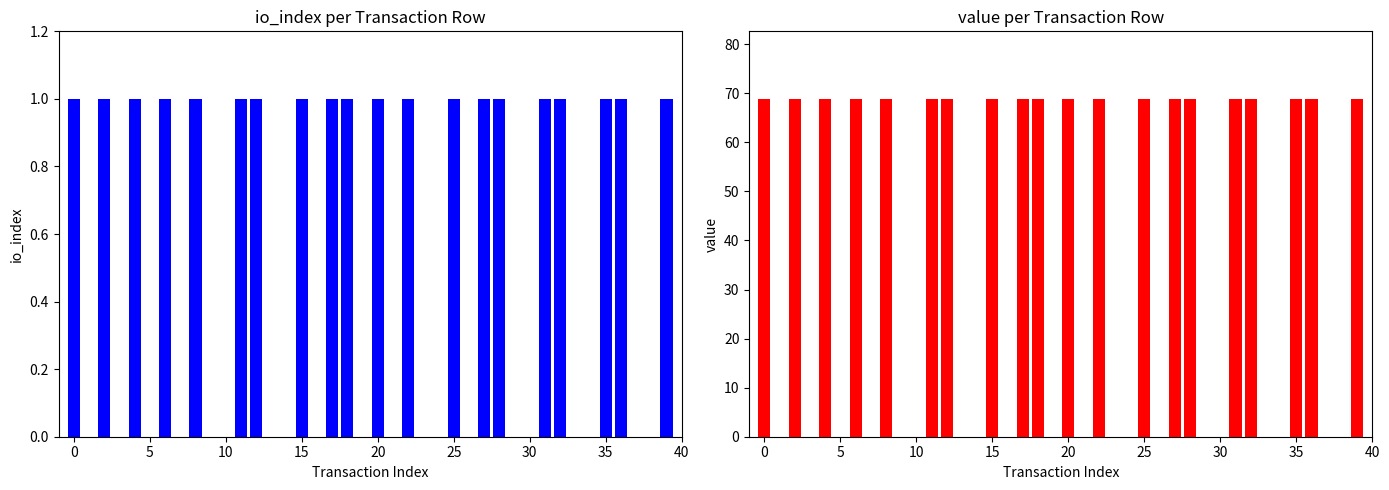

What is the approximate value of io_index at 12?

1.0